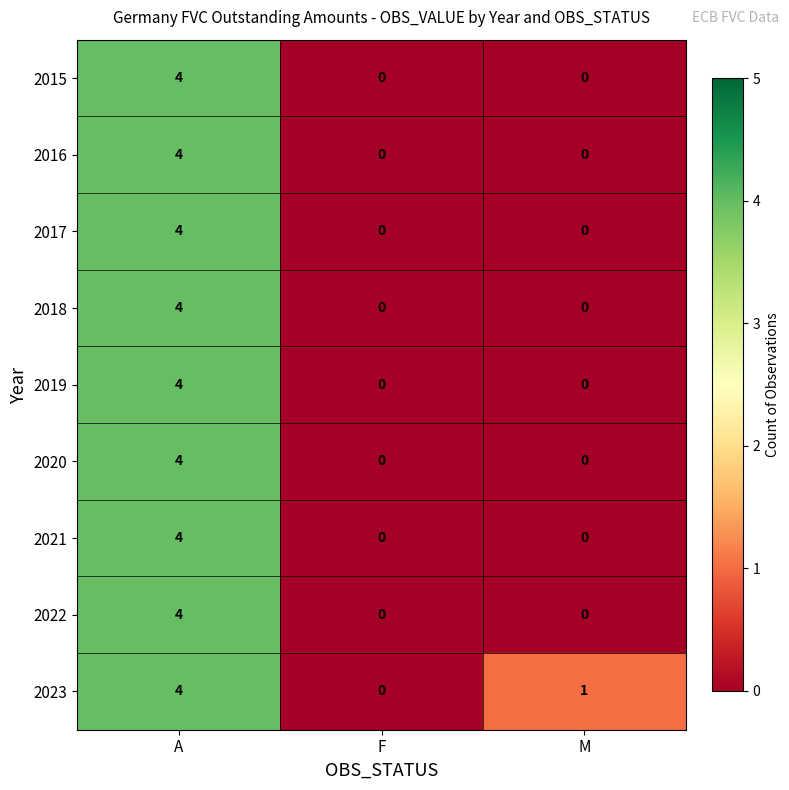

How many 2017 values are between 0 and 4?

3